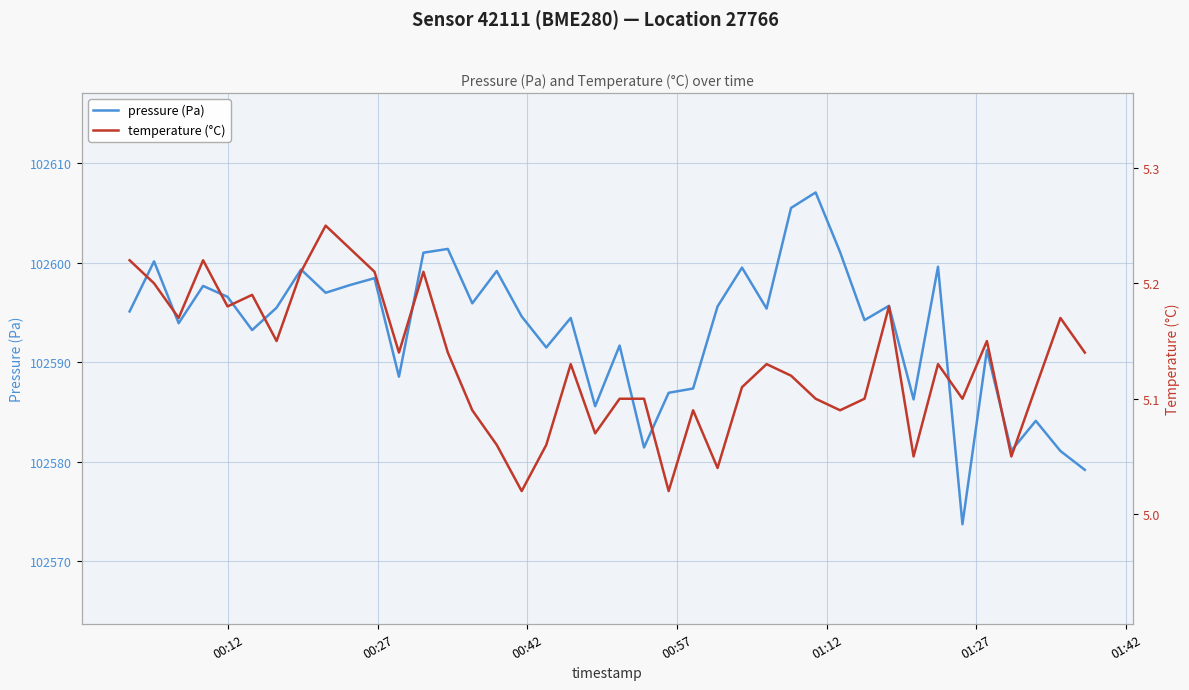

Rank the series by their average value, from highest to lowest.

pressure (Pa), temperature (°C)